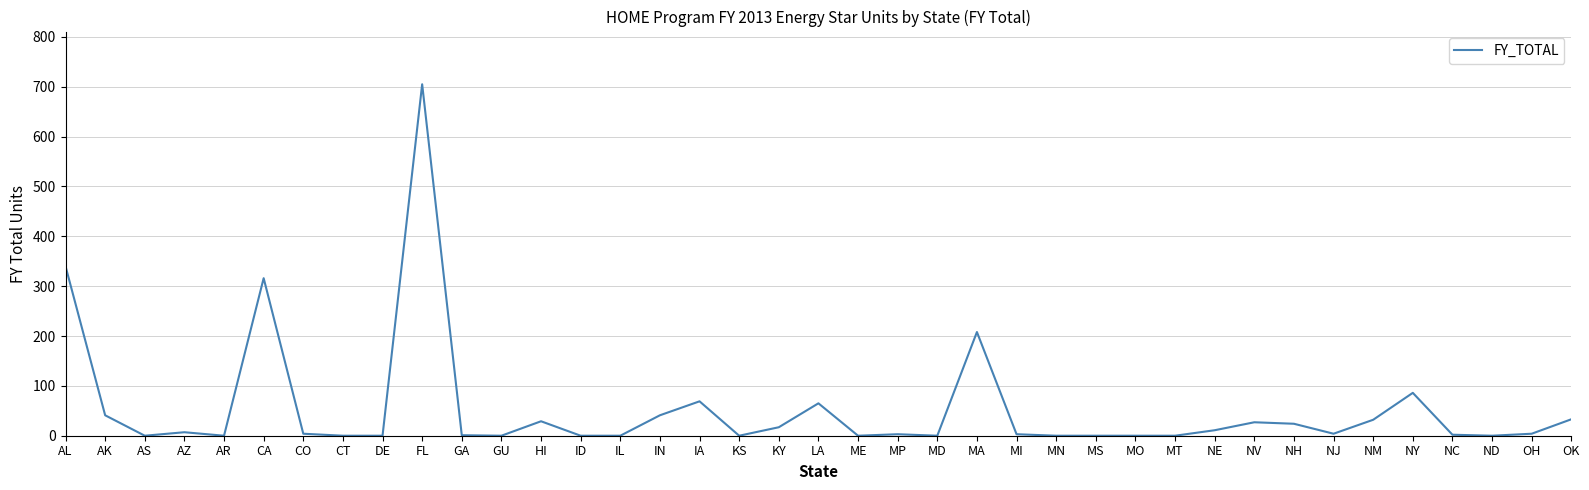

What is the difference between the second highest and minimum values?

340